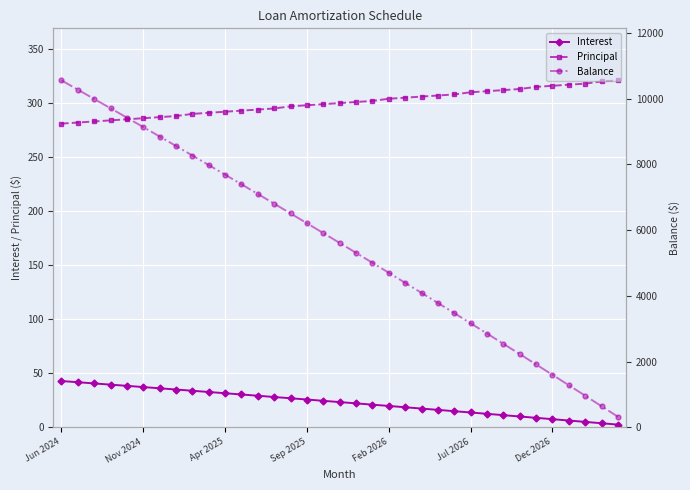

True or false: Interest and Balance intersect in this chart.

False